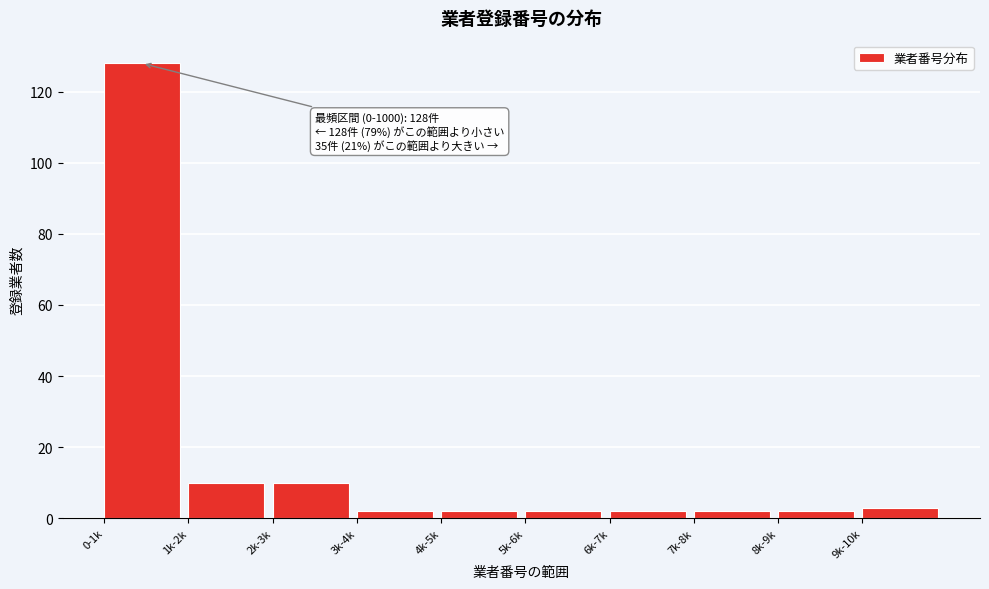

Reading left to right, transcribe all the data shown in this chart.

128	10	10	2	2	2	2	2	2	3